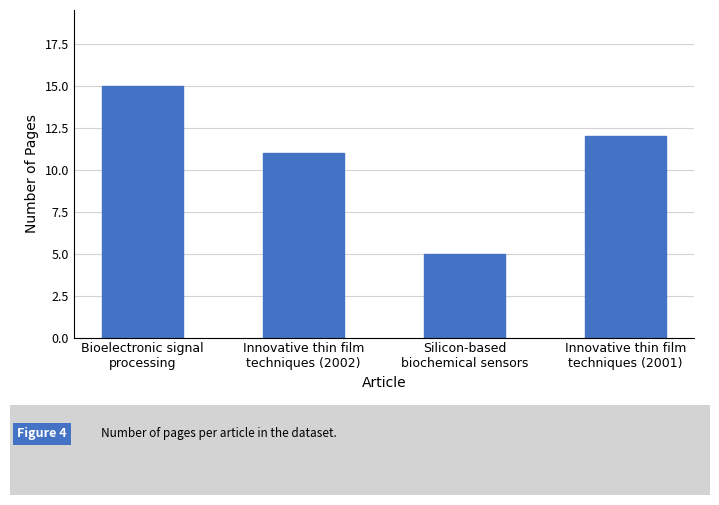

What value does the data have at Innovative thin film
techniques (2002)?

11